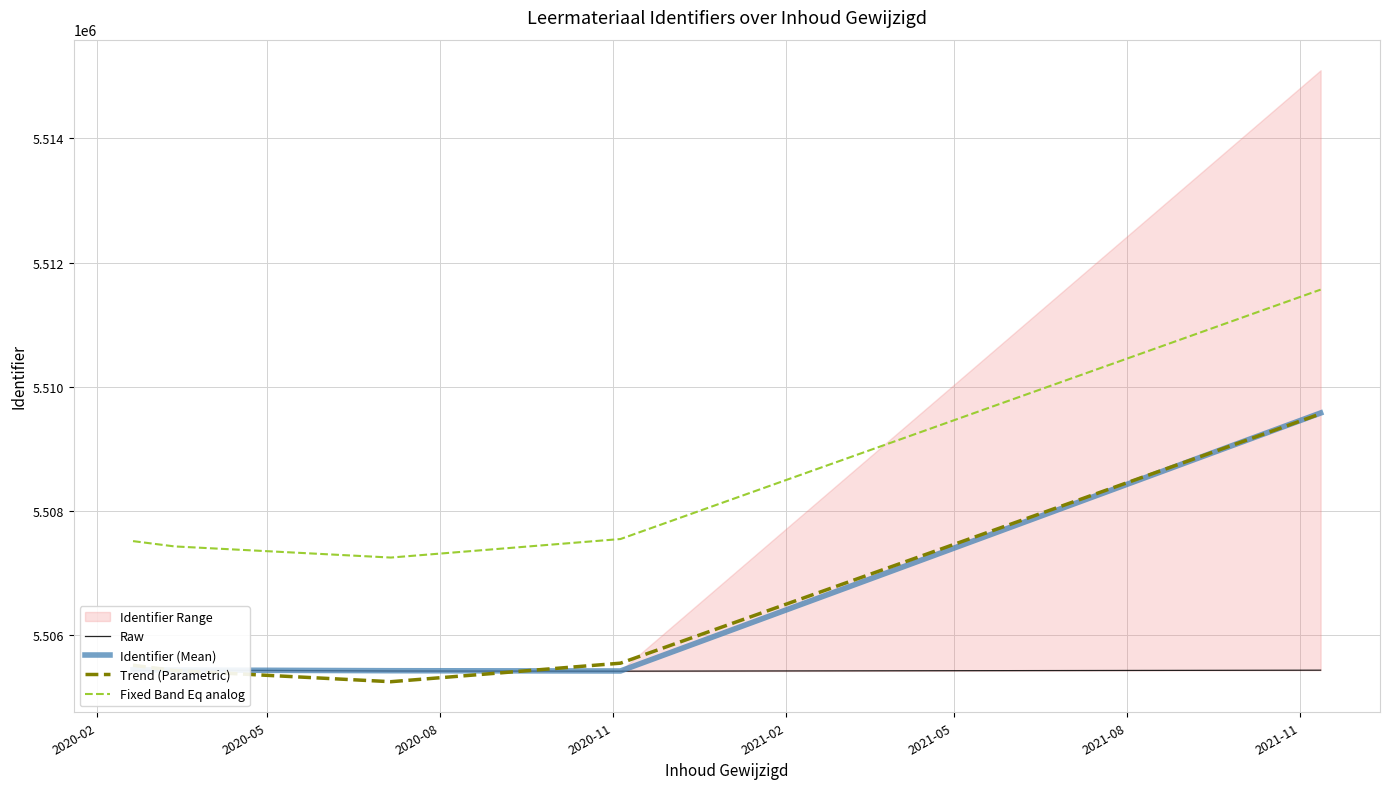

True or false: Fixed Band Eq analog and Trend (Parametric) intersect in this chart.

False